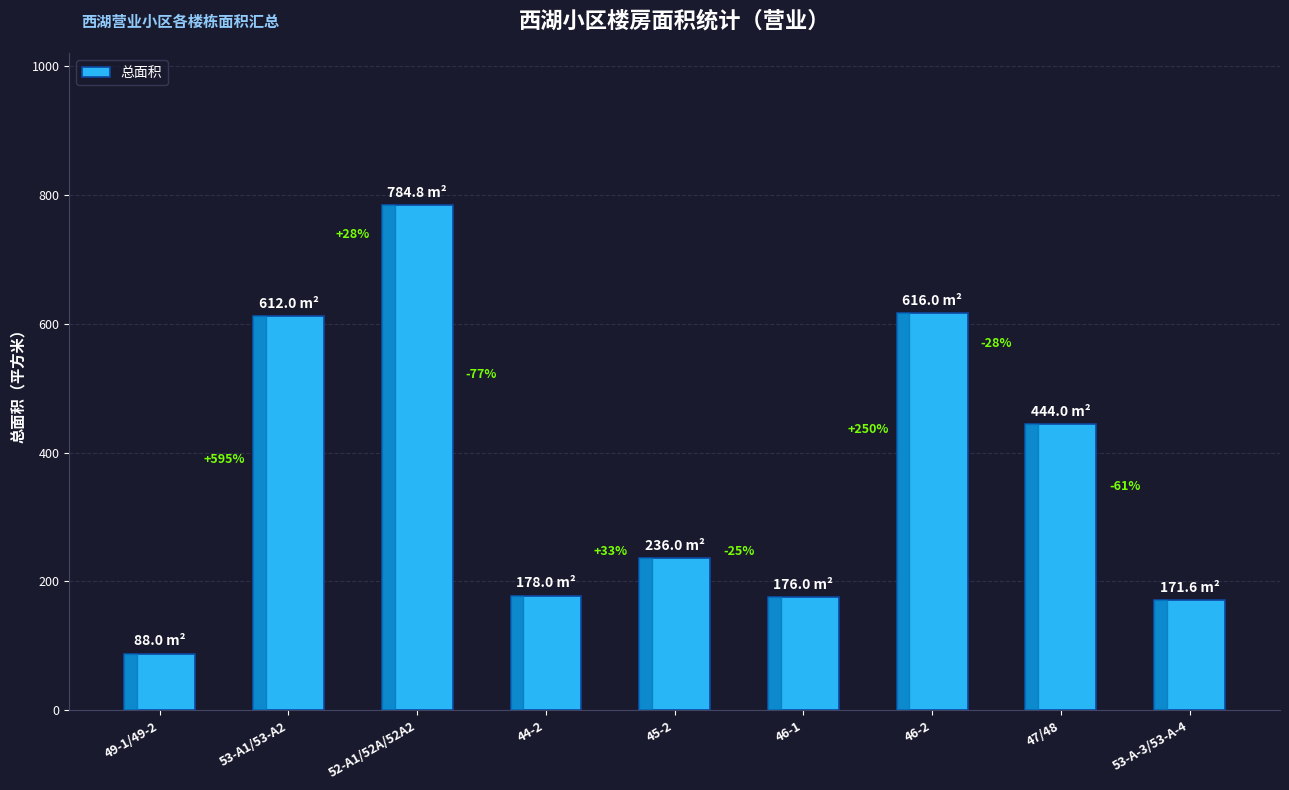

Are the bars horizontal?

No